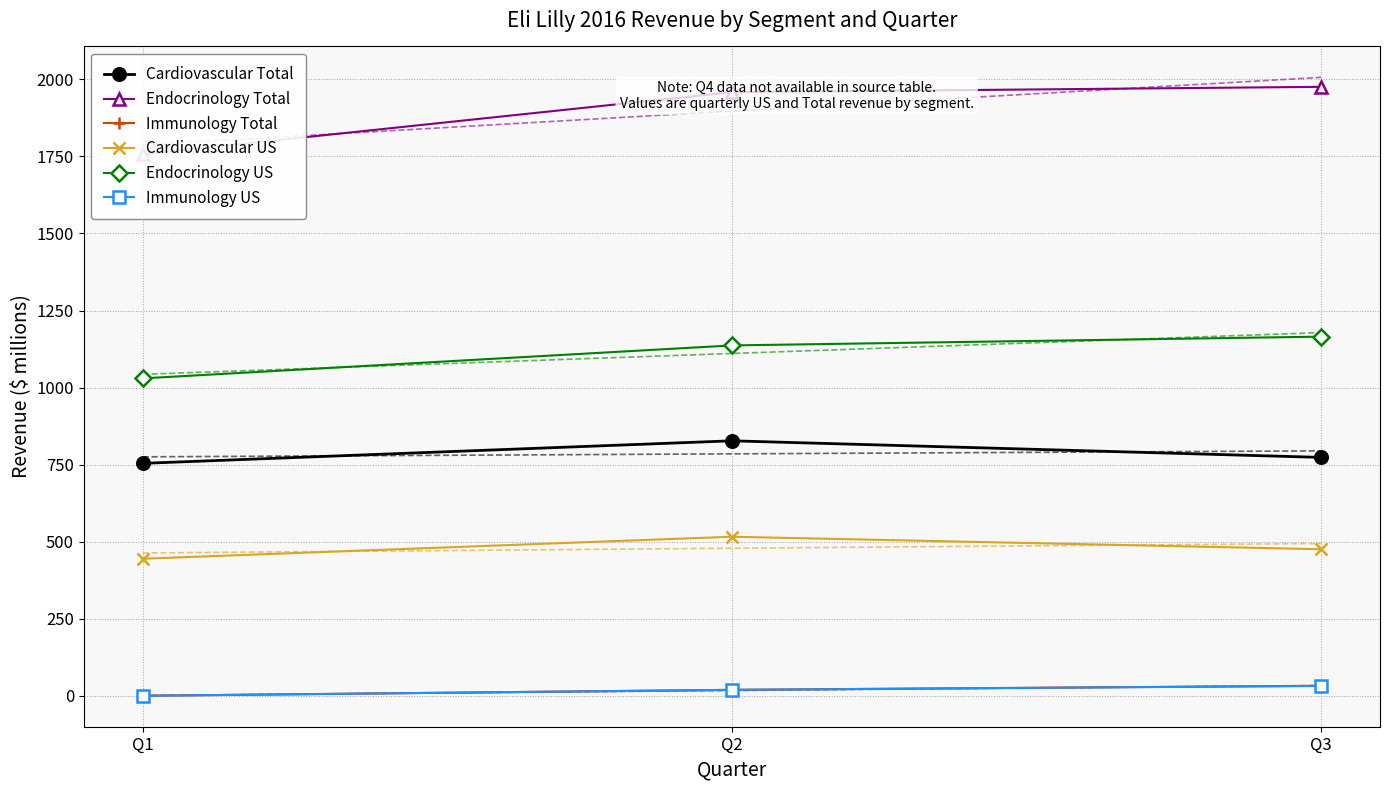

Is the value of Immunology US at Q3 greater than the value of Cardiovascular Total at Q1?

No